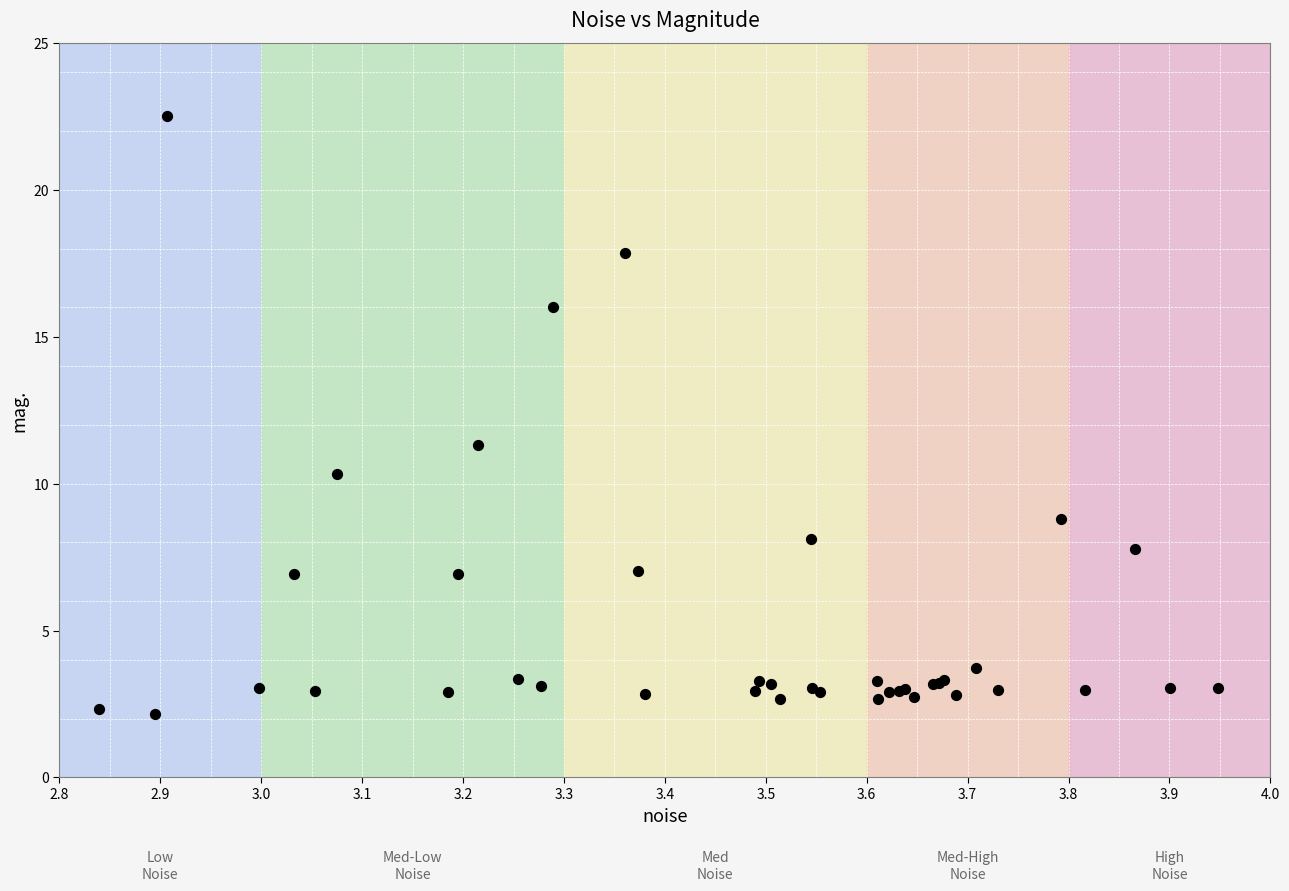

What Y value in the scatter plot is closest to 12?

11.3